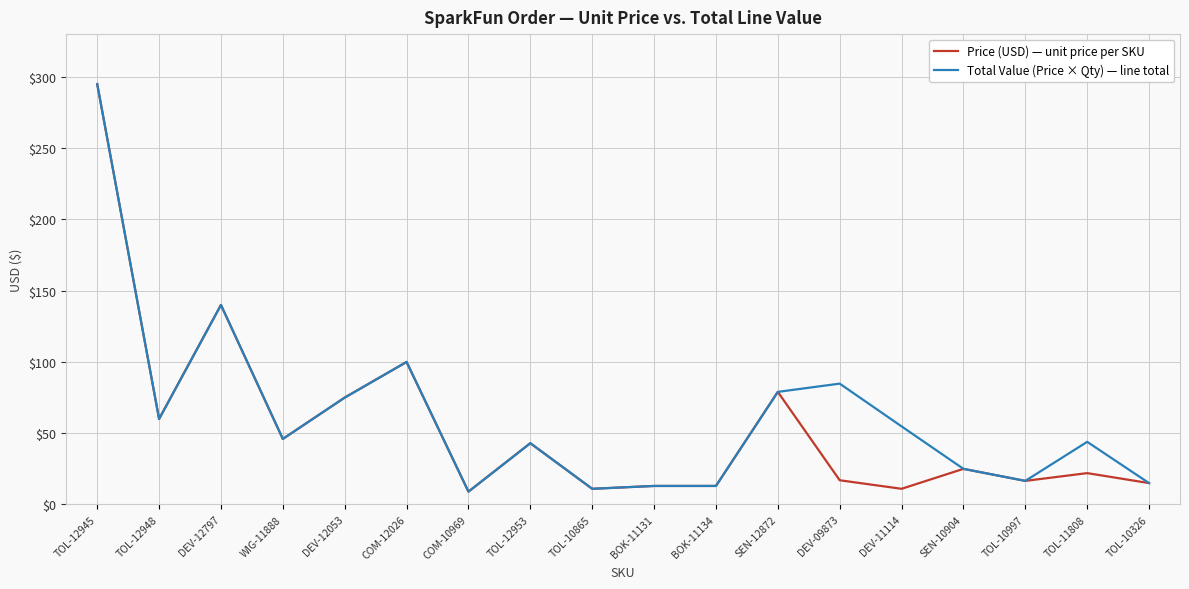

Where does the Total Value (Price × Qty) — line total series first go above 45?

TOL-12945